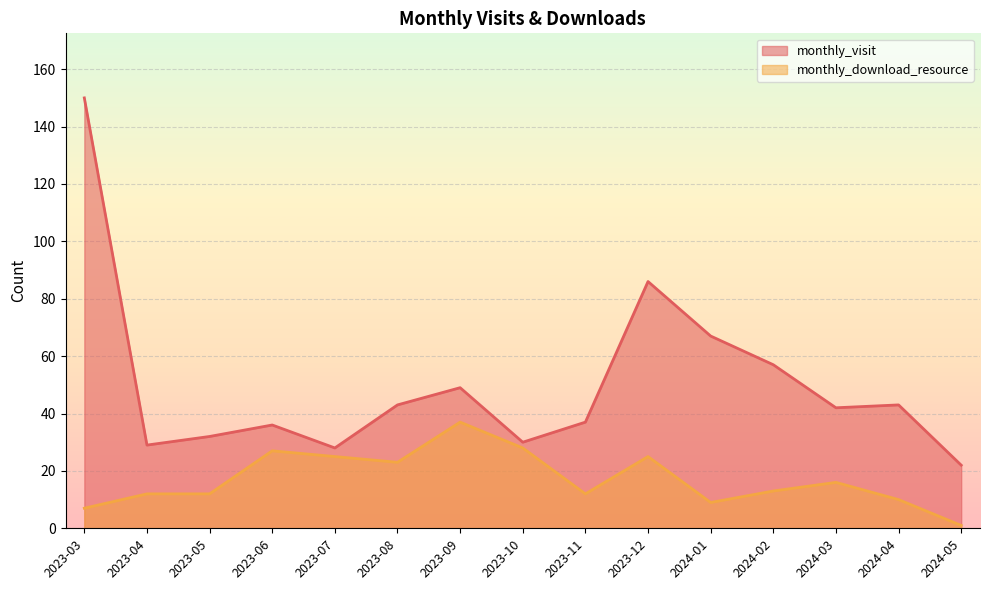

What are all the series names shown in the legend?

monthly_visit, monthly_download_resource